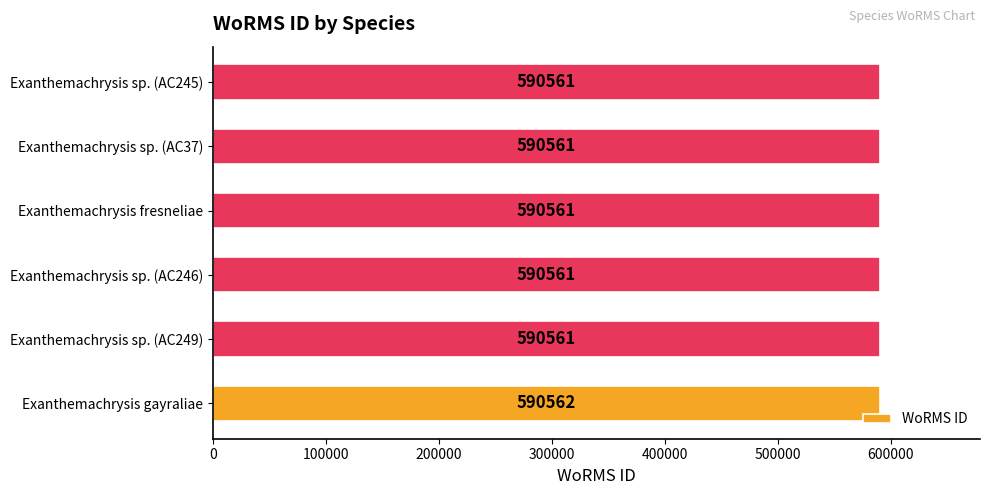

Reading bottom to top, transcribe all the data shown in this chart.

590562	590561	590561	590561	590561	590561